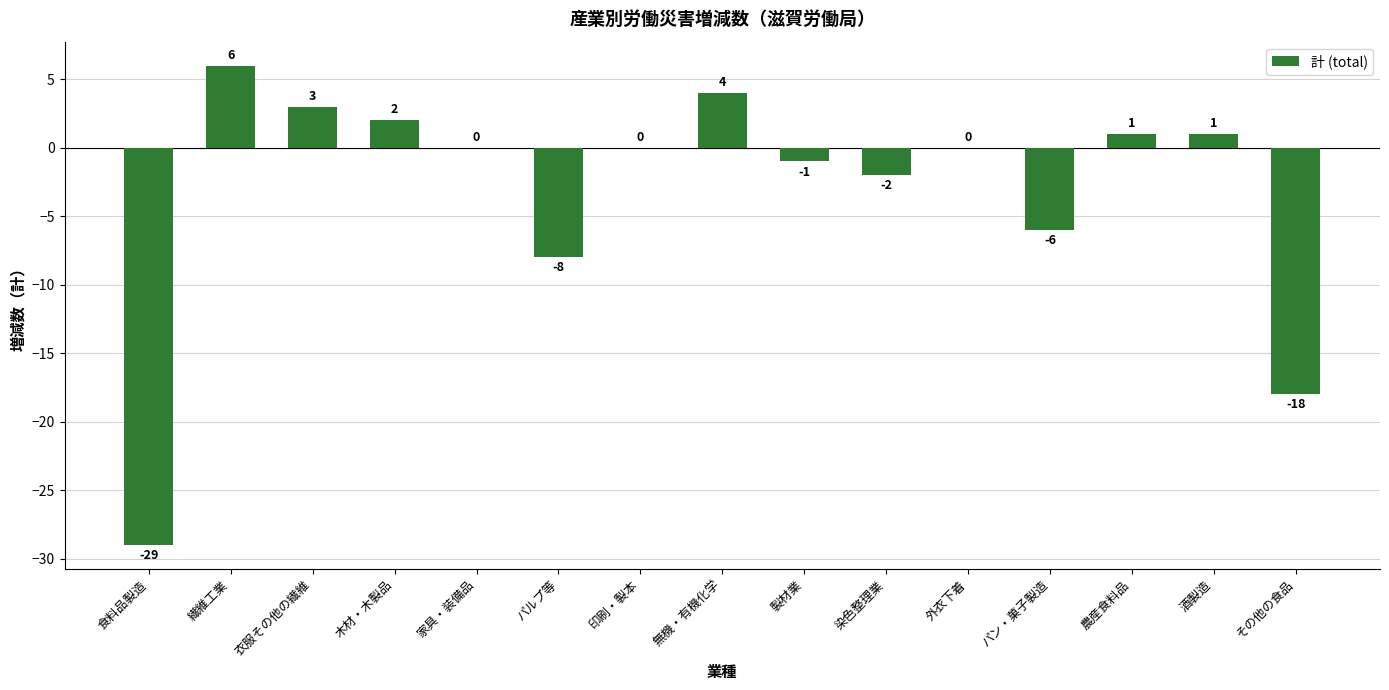

What is the change in value from 食料品製造 to パン・菓子製造?

+23